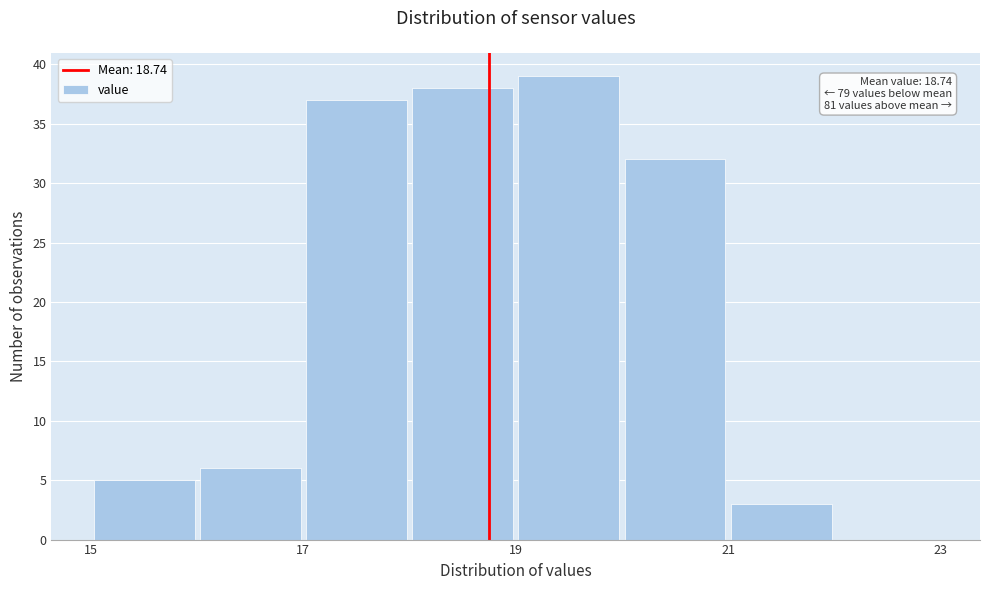

Which range on the x-axis has the tallest bar?

19 to 20